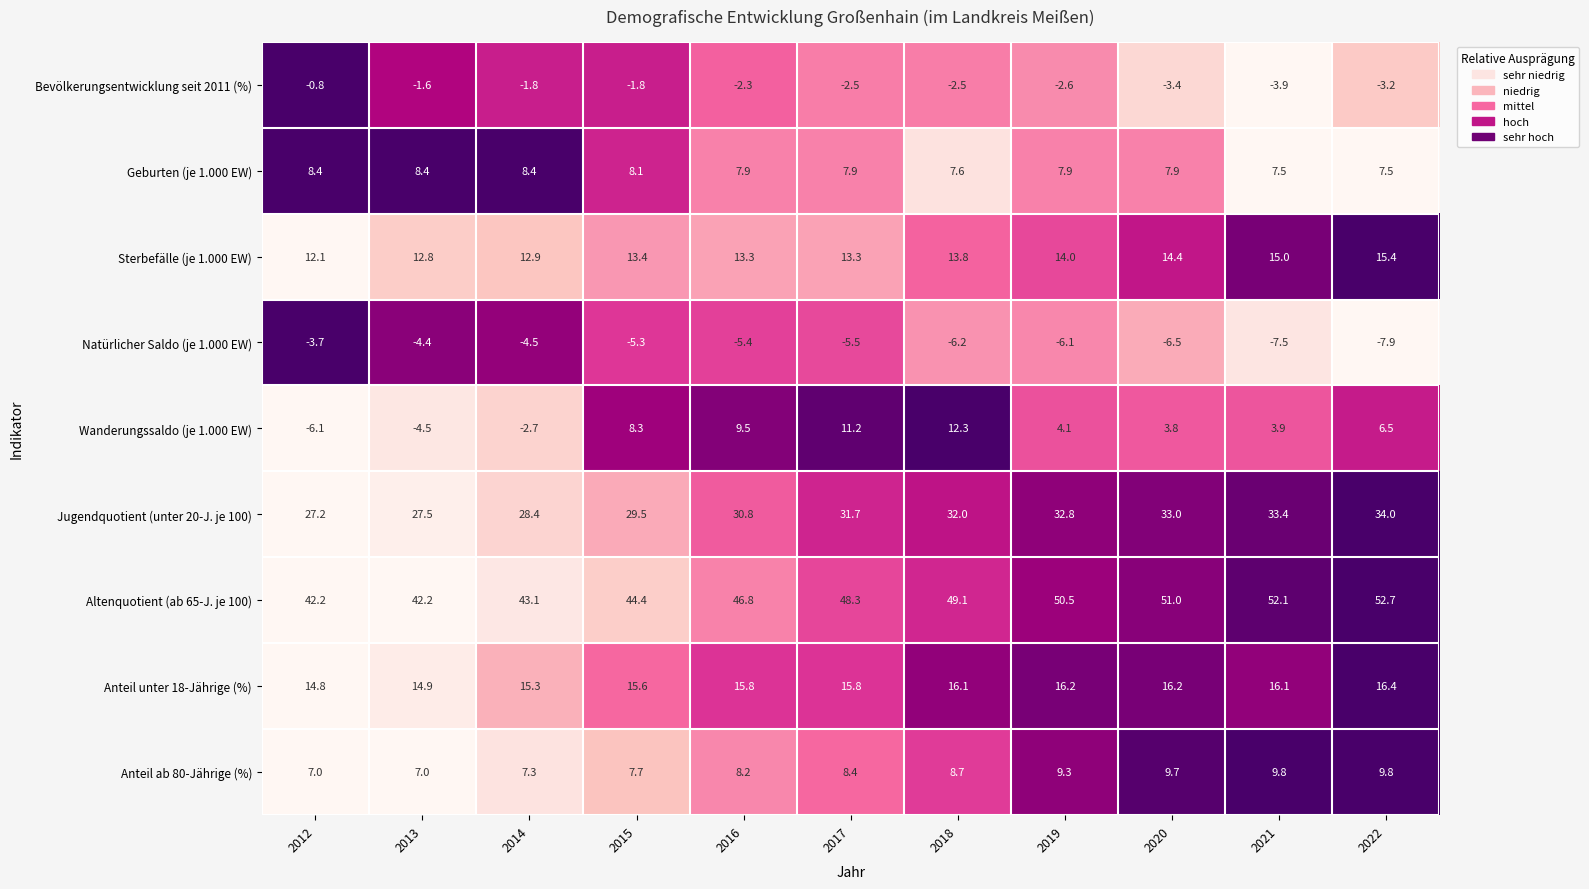

At which category does the chart reach its peak across all series?

2022